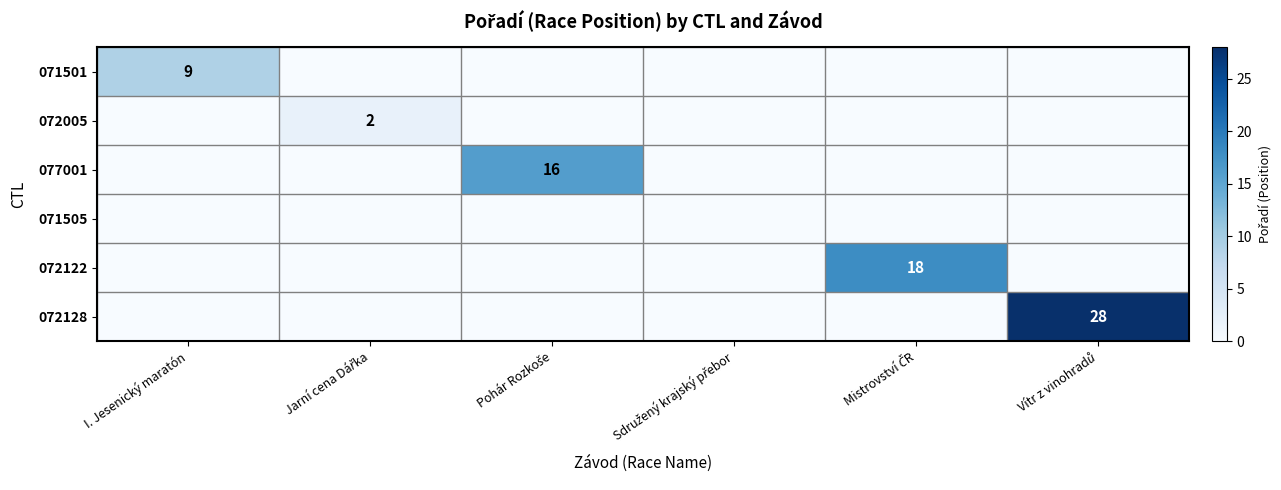

What is the maximum value shown in the chart?

28